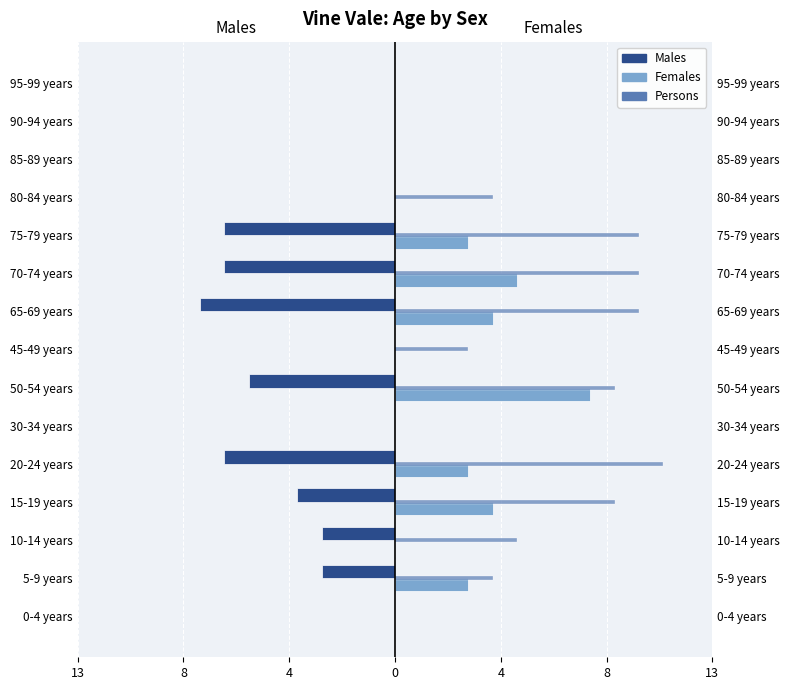

How many positive values does the Persons series have?

10